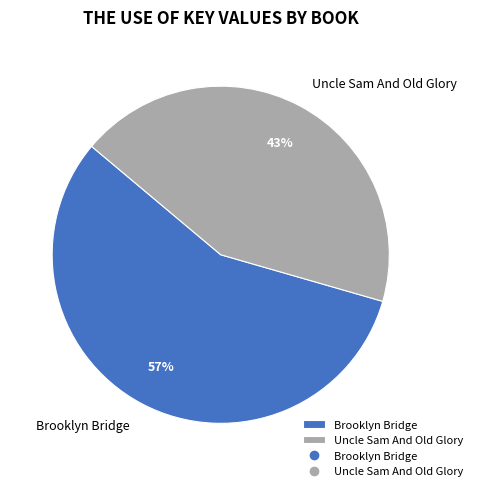

Do Brooklyn Bridge and Uncle Sam And Old Glory together represent more than half of the pie?

Yes